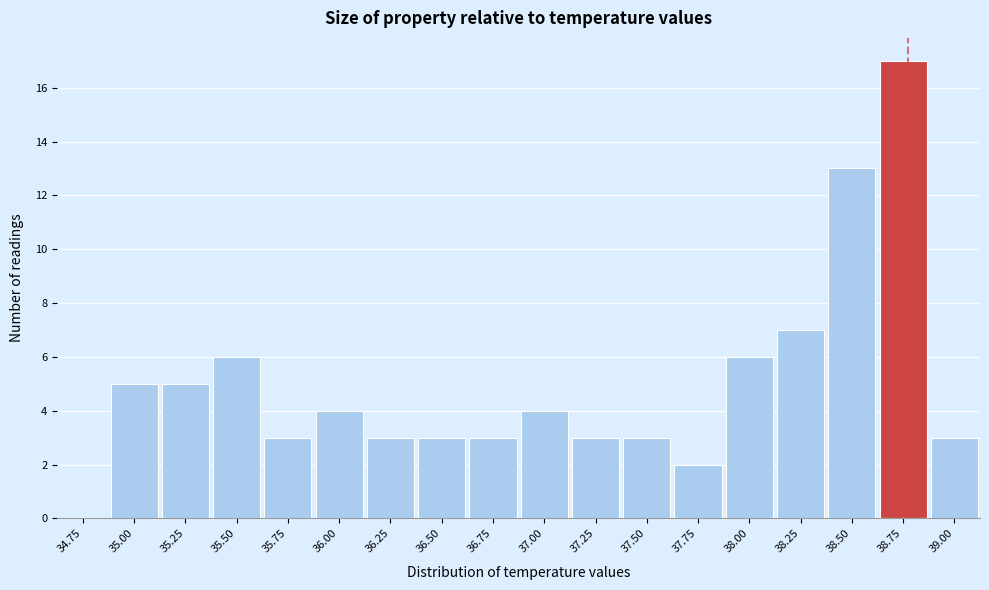

Reading left to right, extract all data points from this chart.

34.75=0	35.00=5	35.25=5	35.50=6	35.75=3	36.00=4	36.25=3	36.50=3	36.75=3	37.00=4	37.25=3	37.50=3	37.75=2	38.00=6	38.25=7	38.50=13	38.75=17	39.00=3